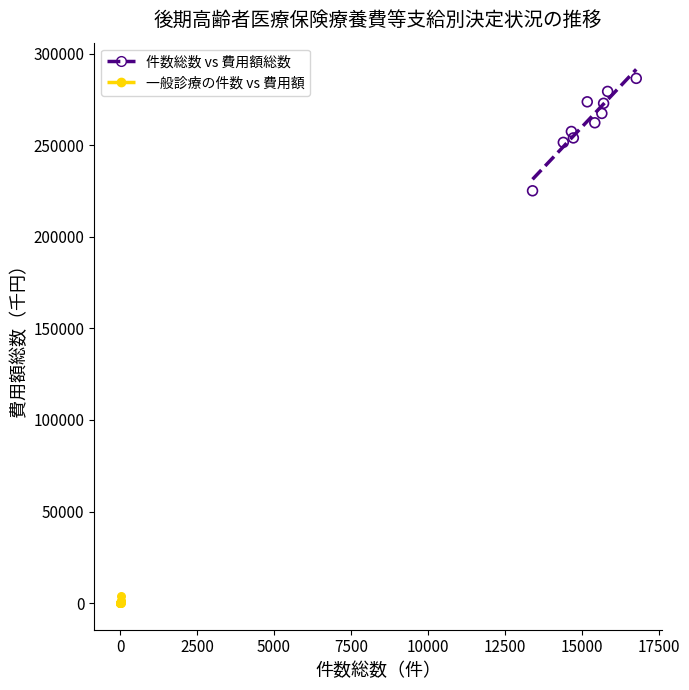

What are all the series names shown in the legend?

件数総数 vs 費用額総数, 一般診療の件数 vs 費用額